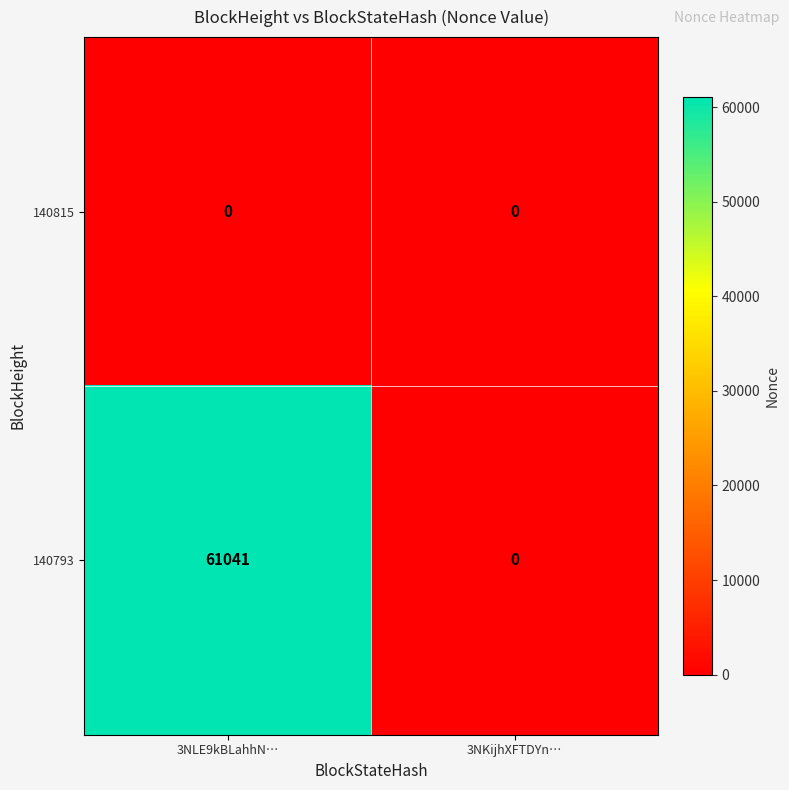

What is the sum of all 140793 values?

61041